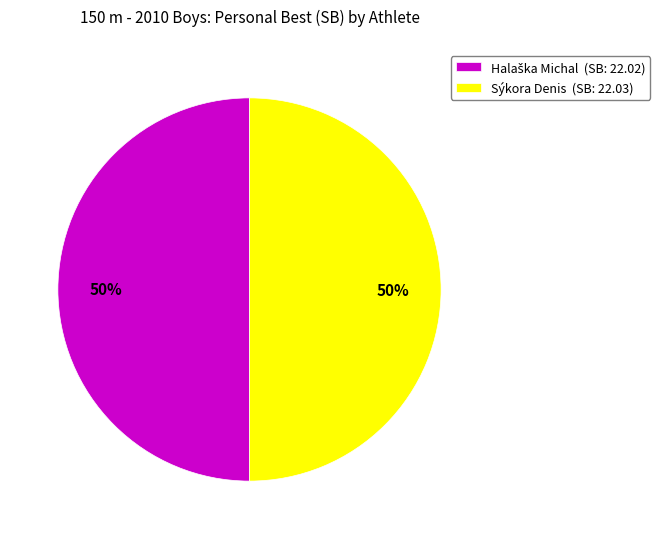

To the nearest percent, what is the average slice percentage?

50%